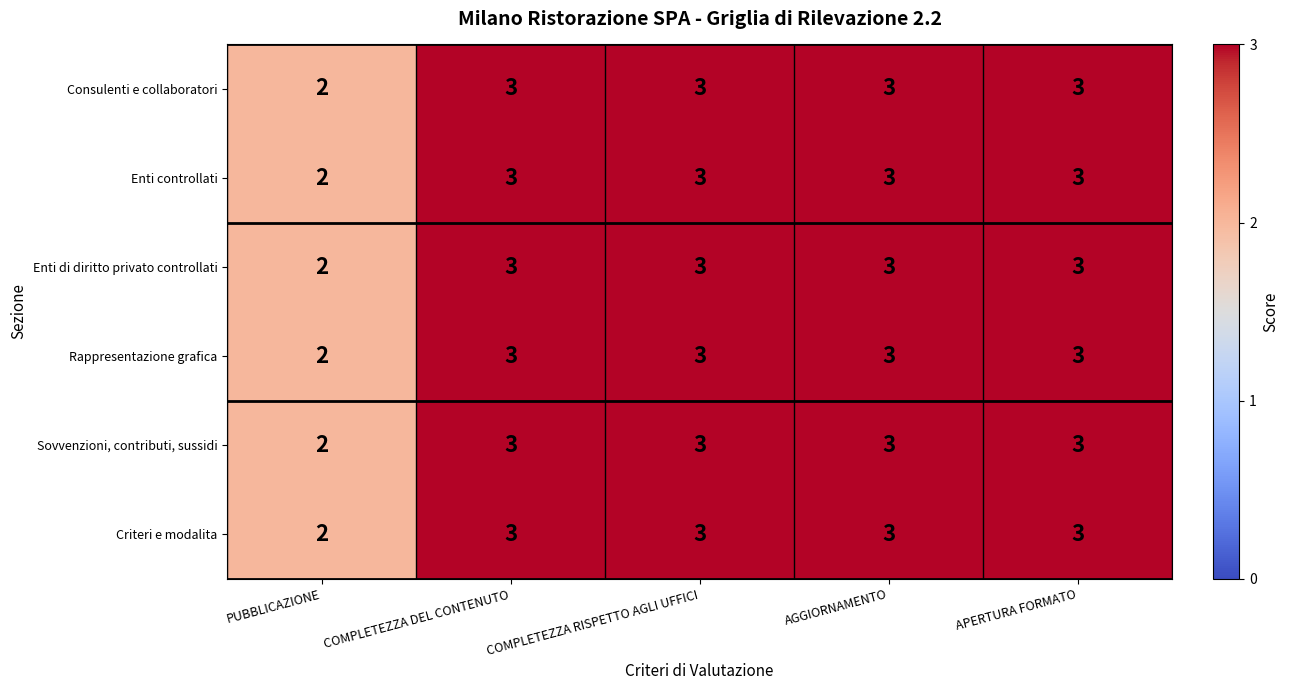

Where is Consulenti e collaboratori nearest to the value 2?

PUBBLICAZIONE